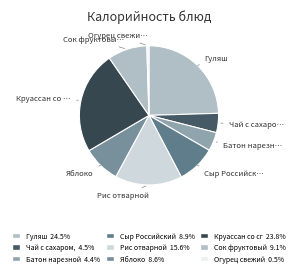

To the nearest percent, what is the average slice percentage?

11%